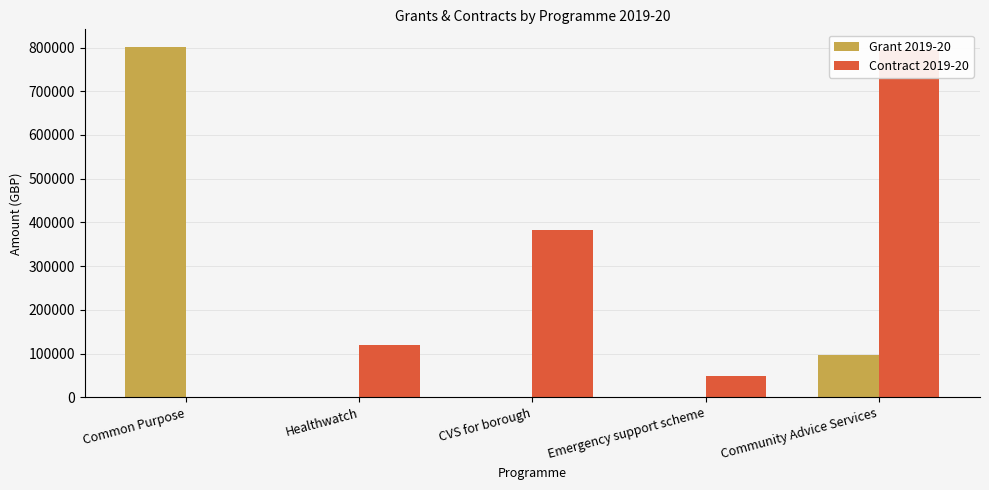

What value does the Contract 2019-20 series have at Emergency support scheme, to the nearest 100?

50000